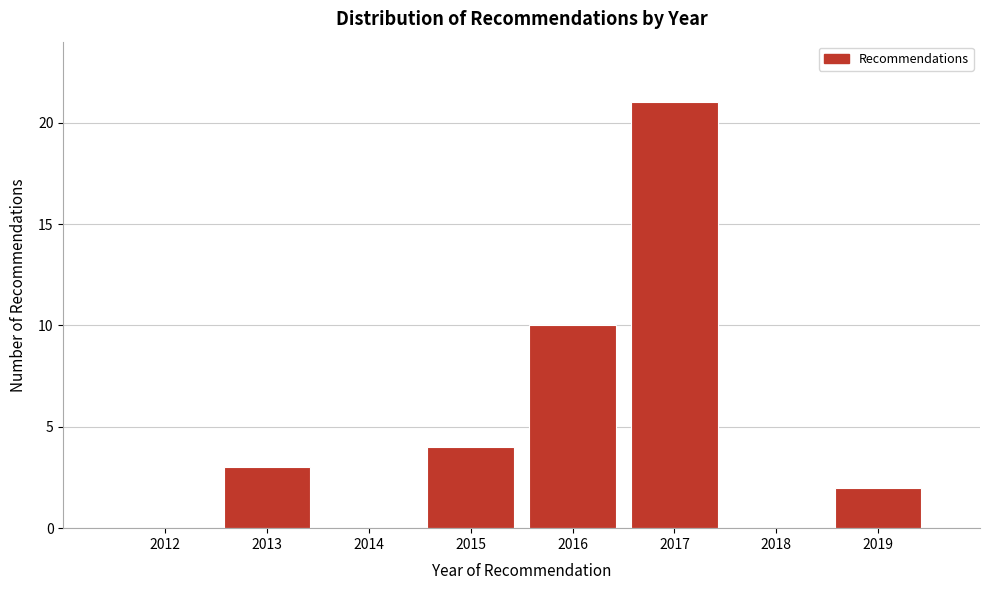

Reading right to left, extract all data points from this chart.

2019=2	2018=0	2017=21	2016=10	2015=4	2014=0	2013=3	2012=0